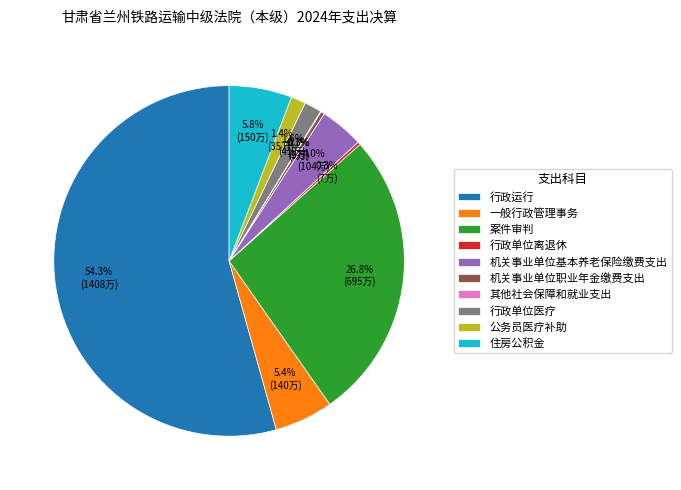

Which category has the biggest portion of the pie?

行政运行